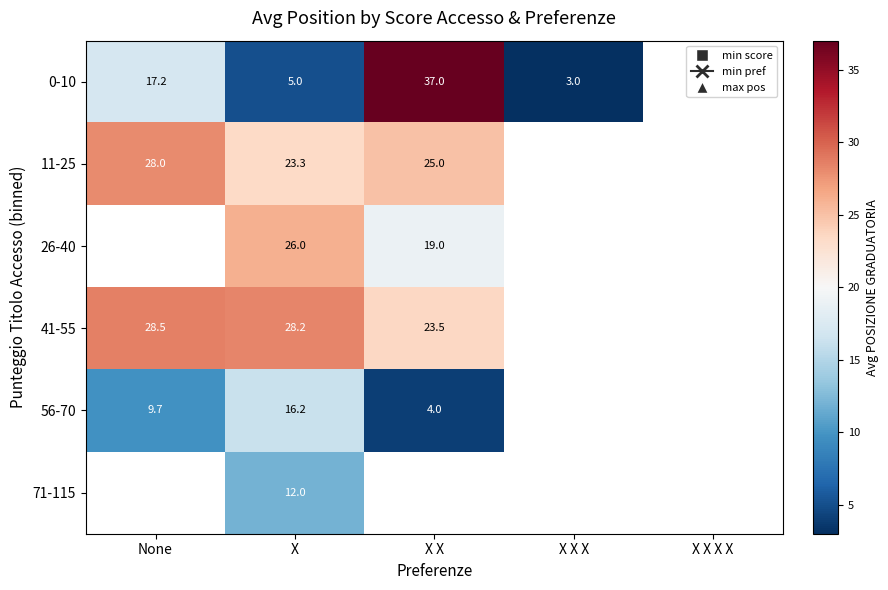

The value of 11-25 at X is 23.3. True or false?

True